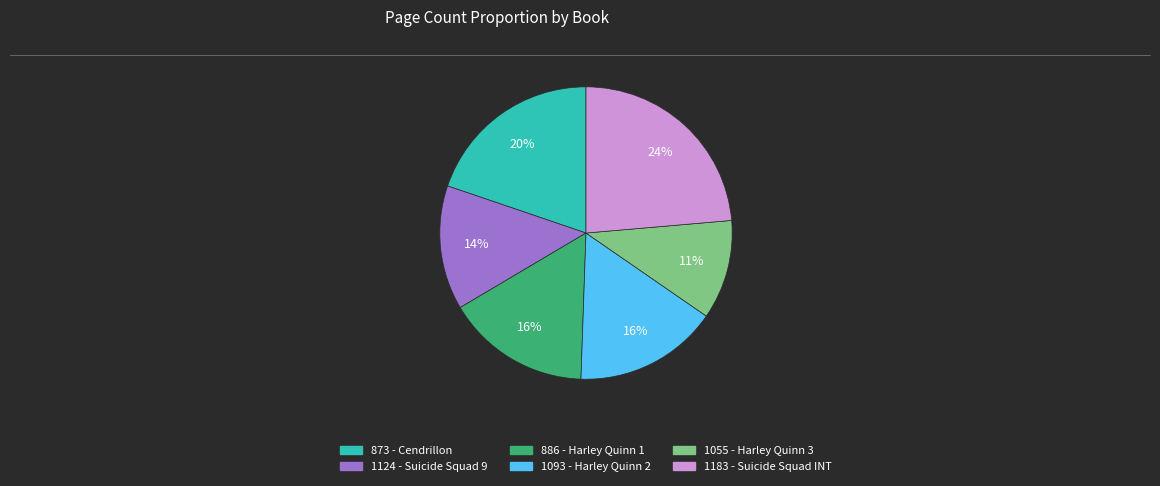

Count the number of slices in the pie.

6